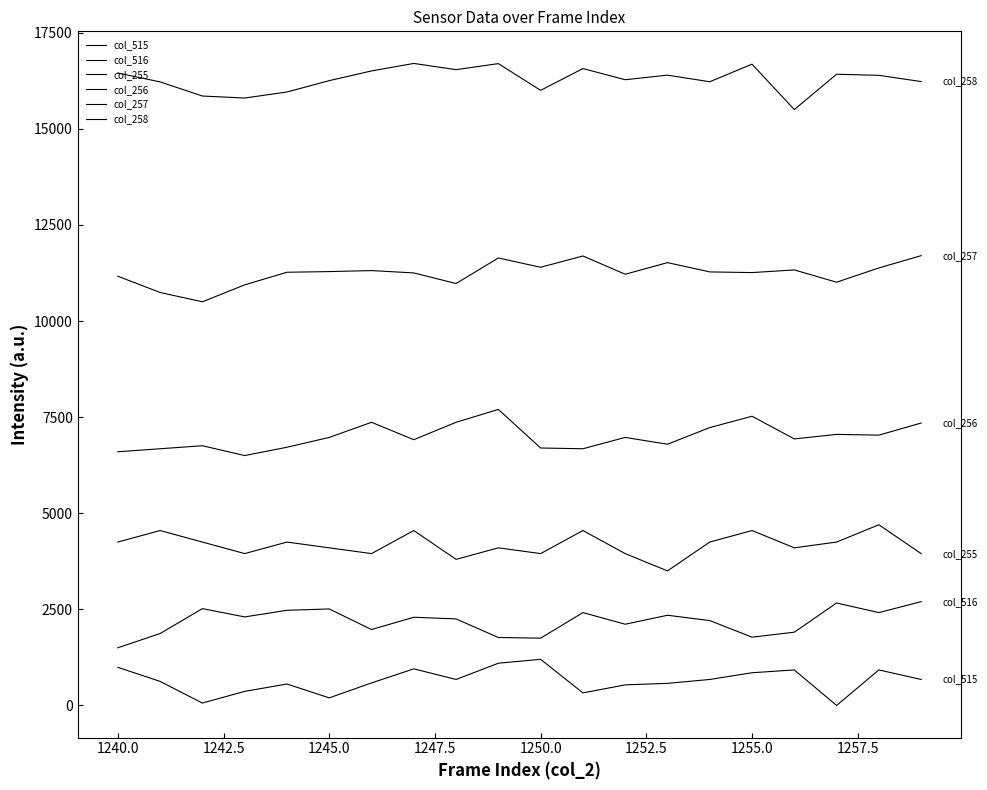

True or false: col_256 and col_258 intersect in this chart.

False